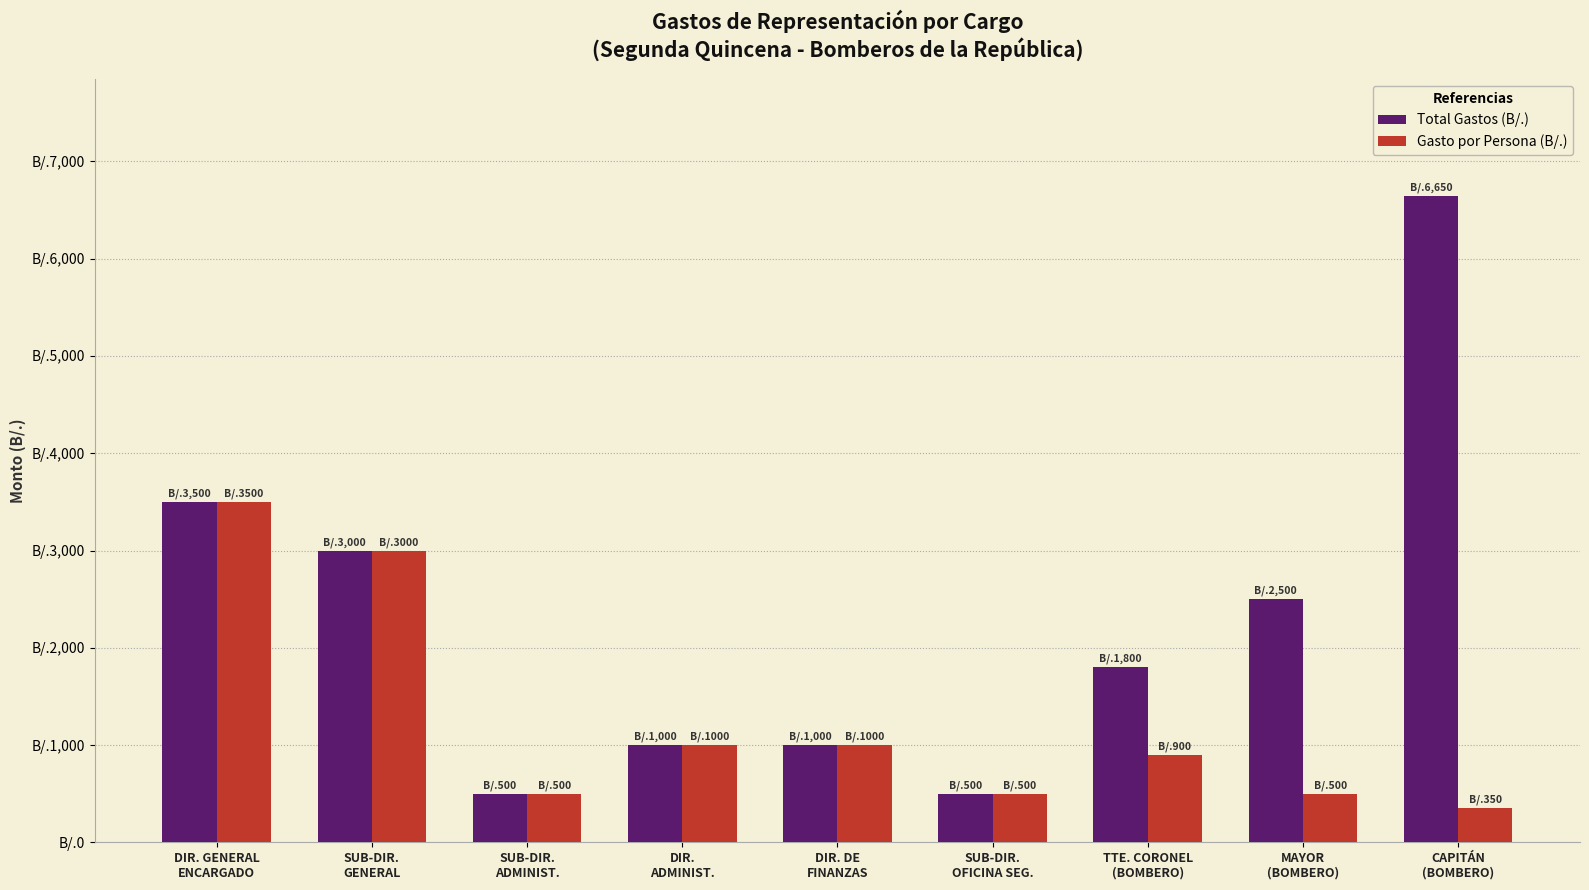

At which category does the chart reach its minimum across all series?

CAPITÁN
(BOMBERO)